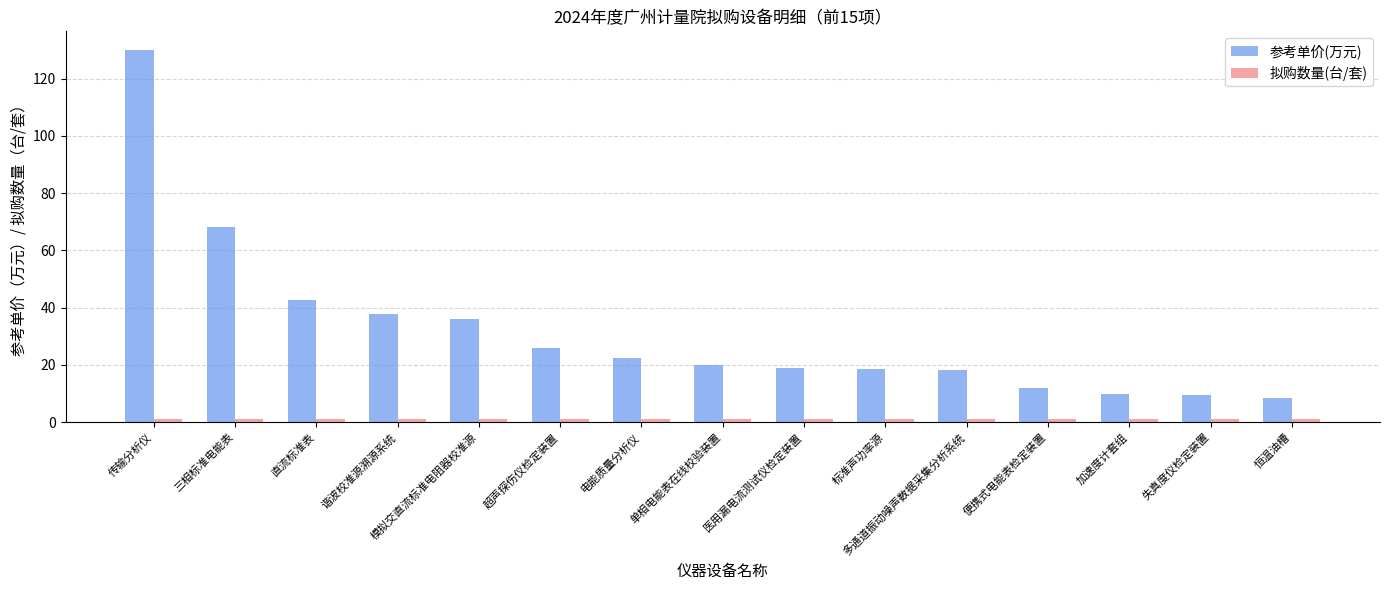

How many groups of bars are there?

15